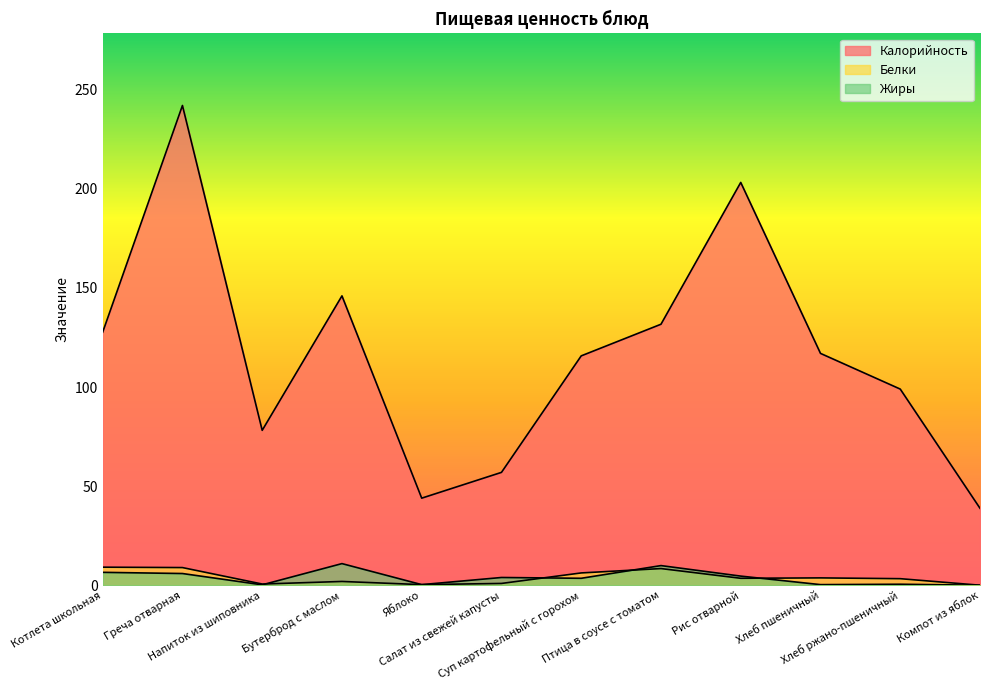

True or false: Жиры and Калорийность intersect in this chart.

False